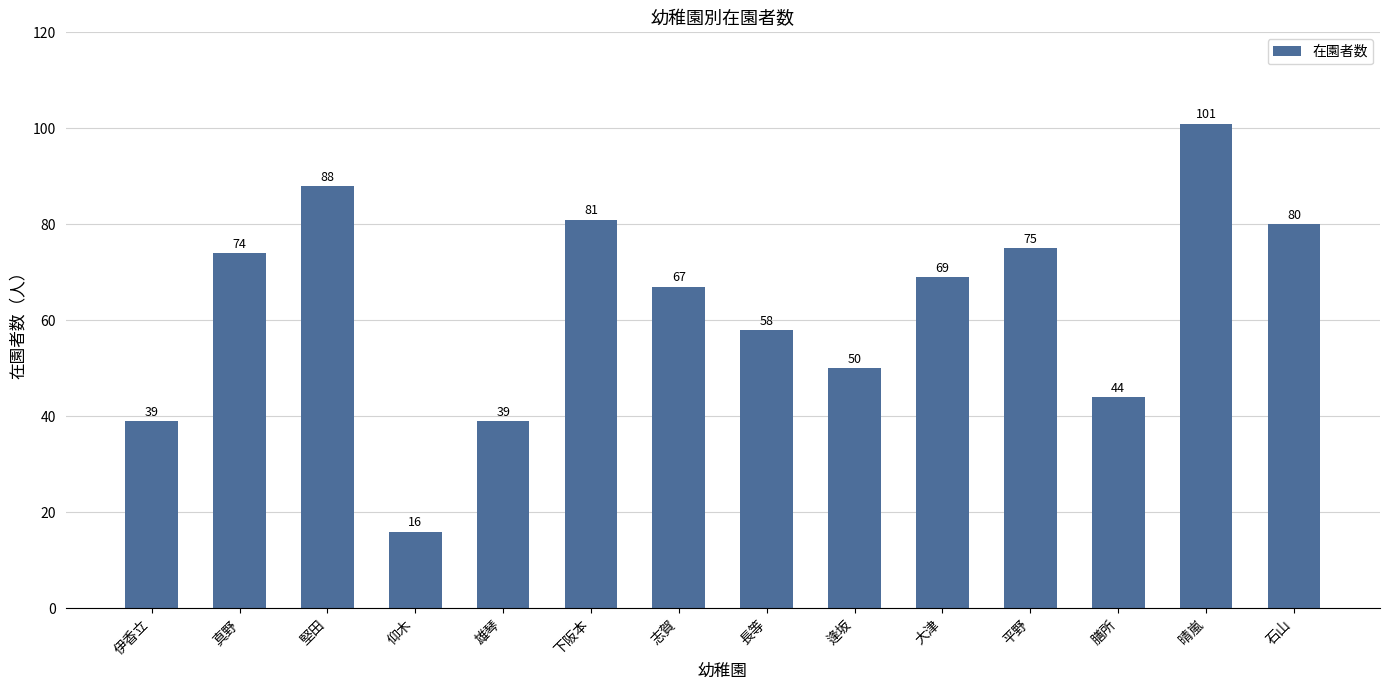

What is the difference between the values at 大津 and 仰木?

53